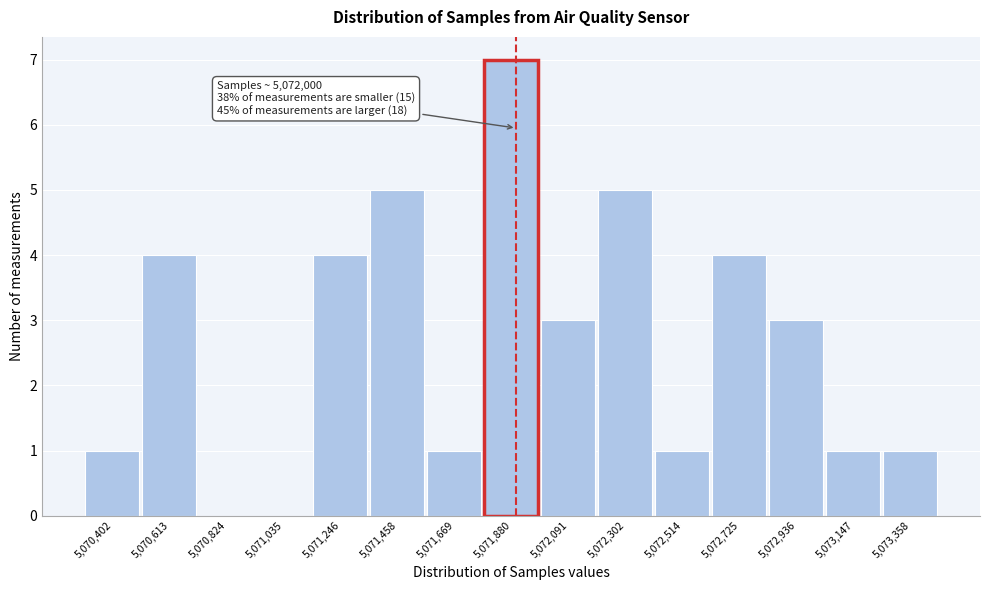

Reading right to left, extract all data points from this chart.

5,073,358=1	5,073,147=1	5,072,936=3	5,072,725=4	5,072,514=1	5,072,302=5	5,072,091=3	5,071,880=7	5,071,669=1	5,071,458=5	5,071,246=4	5,071,035=0	5,070,824=0	5,070,613=4	5,070,402=1